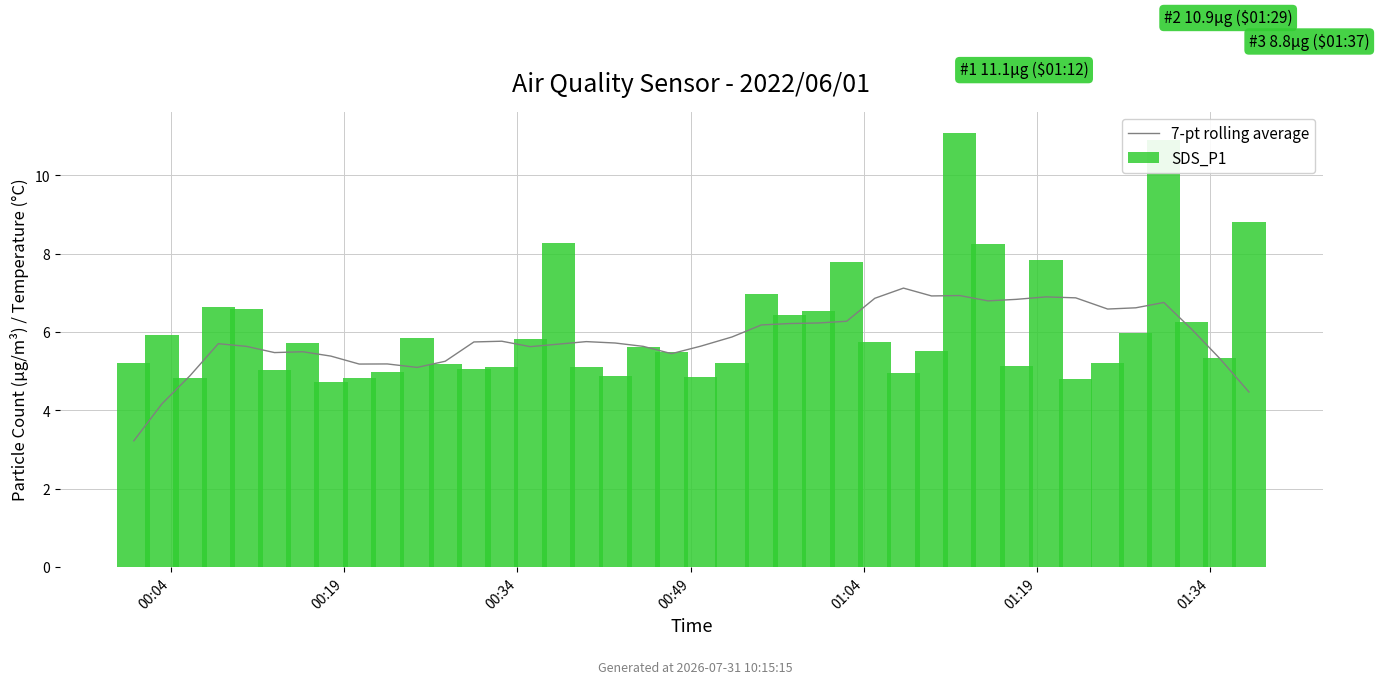

Reading left to right, what are all the values shown in this chart?

7-pt rolling average: 3.2	4.2	4.9	5.7	5.6	5.5	5.5	5.4	5.2	5.2	5.1	5.3	5.7	5.8	5.6	5.7	5.8	5.7	5.6	5.4	5.6	5.9	6.2	6.2	6.2	6.3	6.9	7.1	6.9	6.9	6.8	6.8	6.9	6.9	6.6	6.6	6.8	6.1	5.3	4.5
SDS_P1: 5.2	5.9	4.8	6.6	6.6	5.0	5.7	4.7	4.8	5.0	5.8	5.2	5.0	5.1	5.8	8.3	5.1	4.9	5.6	5.5	4.8	5.2	7.0	6.4	6.5	7.8	5.8	5.0	5.5	11.1	8.2	5.1	7.8	4.8	5.2	6.0	10.9	6.2	5.3	8.8